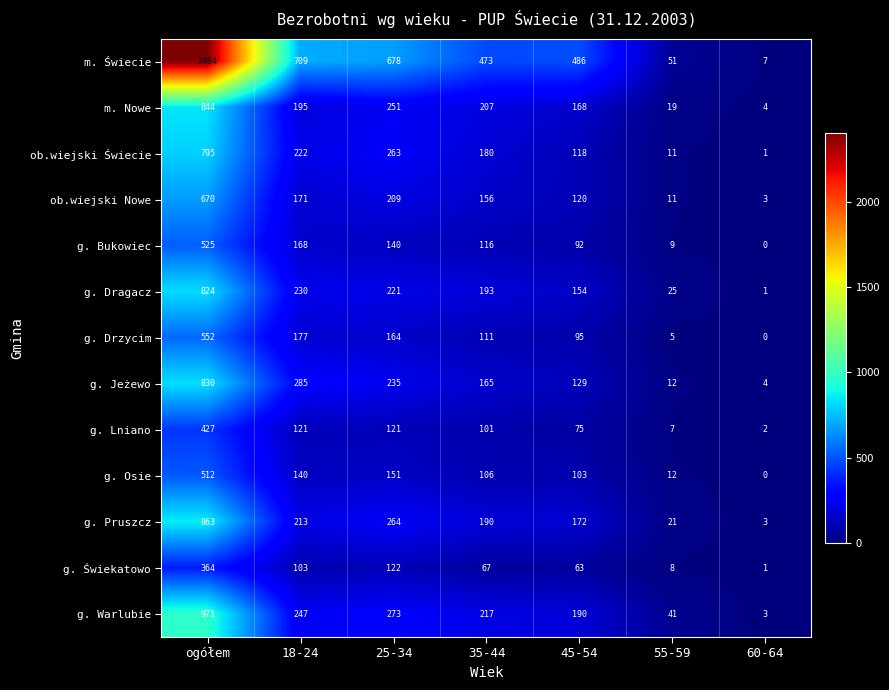

What is the difference between the m. Nowe values at ogółem and 60-64?

840